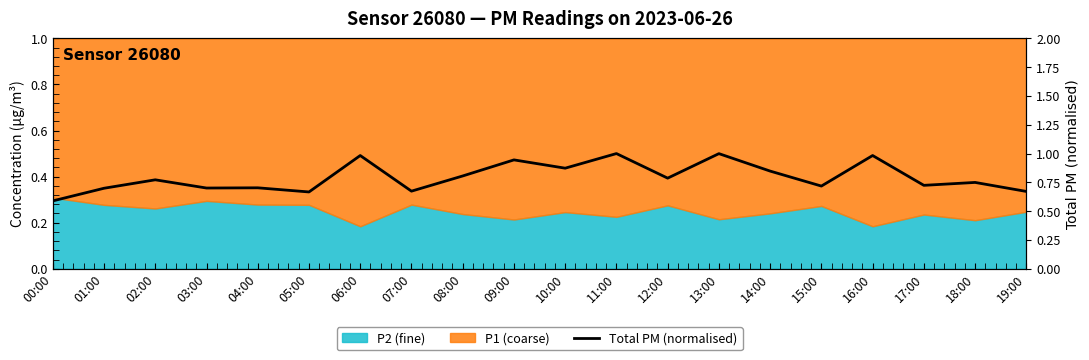

What is the average value?

0.8